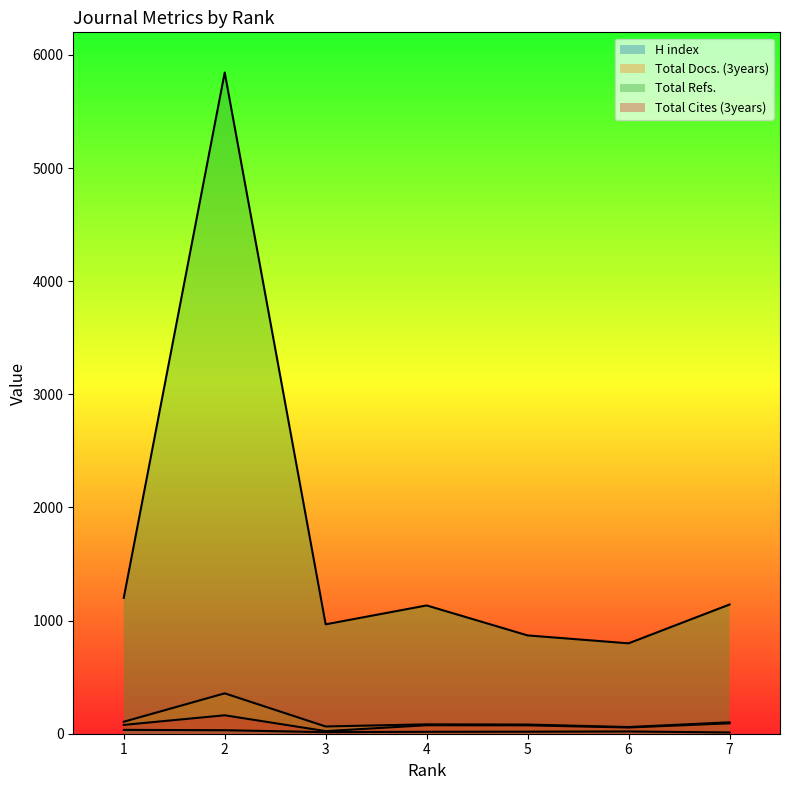

What is the greatest value displayed?

5845